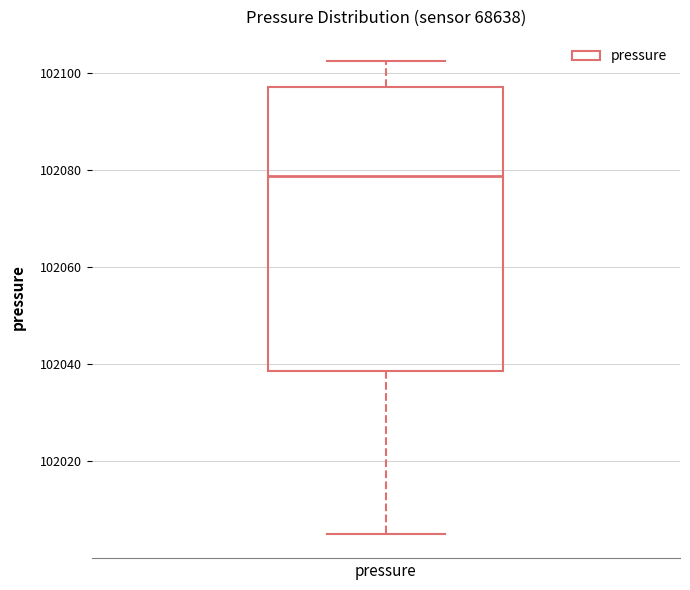

Where does the lower whisker of the box for pressure end on the y-axis? The values are not printed on the chart, so give them approximately, as read against the axis.

102004